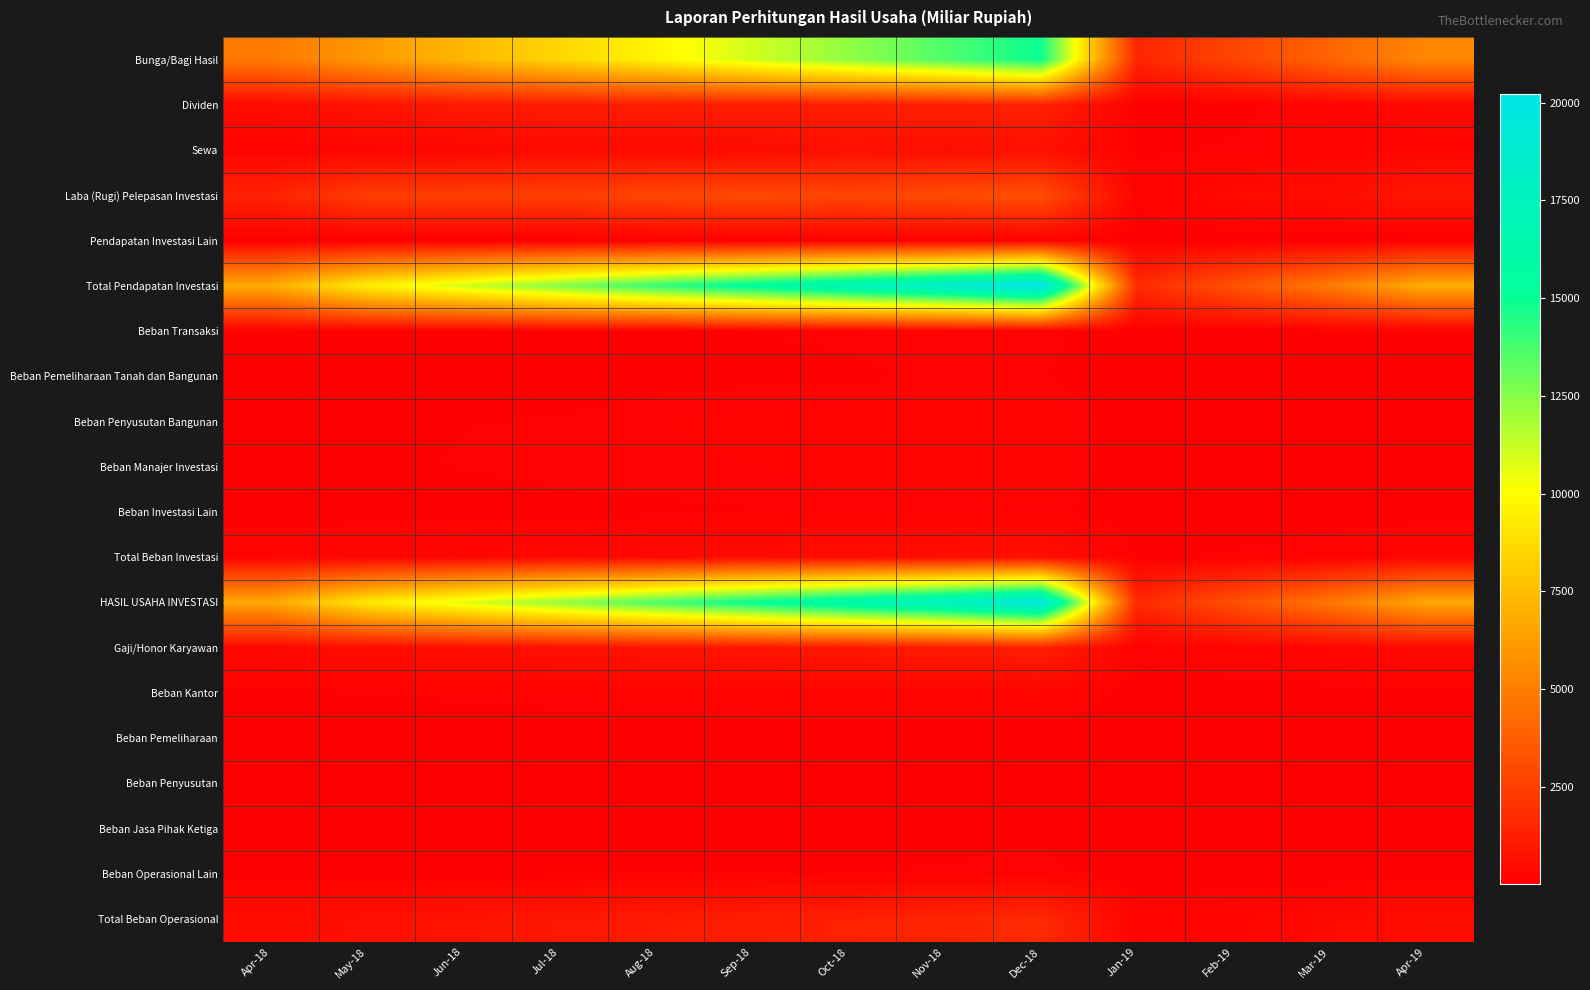

Reading left to right, transcribe all the data shown in this chart.

Bunga/Bagi Hasil: Apr-18=4815.2	May-18=6052.6	Jun-18=7279.5	Jul-18=8510.3	Aug-18=9754.0	Sep-18=11009.5	Oct-18=12319.8	Nov-18=13586.2	Dec-18=14942.0	Jan-19=1503.2	Feb-19=2706.6	Mar-19=3985.8	Apr-19=5357.9
Dividen: Apr-18=467.6	May-18=792.1	Jun-18=1020.8	Jul-18=1129.0	Aug-18=1151.4	Sep-18=1168.7	Oct-18=1232.2	Nov-18=1283.1	Dec-18=1367.0	Jan-19=22.0	Feb-19=36.1	Mar-19=218.6	Apr-19=373.4
Sewa: Apr-18=179.3	May-18=218.3	Jun-18=255.5	Jul-18=435.8	Aug-18=409.4	Sep-18=452.9	Oct-18=676.1	Nov-18=557.3	Dec-18=640.4	Jan-19=61.0	Feb-19=102.2	Mar-19=166.7	Apr-19=218.5
Laba (Rugi) Pelepasan Investasi: Apr-18=1363.7	May-18=2426.1	Jun-18=2470.6	Jul-18=2490.9	Aug-18=2801.4	Sep-18=2945.5	Oct-18=2777.8	Nov-18=3022.2	Dec-18=3151.9	Jan-19=126.5	Feb-19=414.5	Mar-19=526.7	Apr-19=953.7
Pendapatan Investasi Lain: Apr-18=7.8	May-18=11.3	Jun-18=16.3	Jul-18=25.2	Aug-18=15.8	Sep-18=16.9	Oct-18=42.8	Nov-18=36.0	Dec-18=107.8	Jan-19=2.2	Feb-19=5.5	Mar-19=5.6	Apr-19=6.8
Total Pendapatan Investasi: Apr-18=6833.5	May-18=9500.4	Jun-18=11042.7	Jul-18=12591.2	Aug-18=14131.9	Sep-18=15593.5	Oct-18=17048.7	Nov-18=18484.9	Dec-18=20209.1	Jan-19=1714.9	Feb-19=3264.9	Mar-19=4903.3	Apr-19=6910.4
Beban Transaksi: Apr-18=34.7	May-18=45.3	Jun-18=53.7	Jul-18=61.5	Aug-18=71.6	Sep-18=81.7	Oct-18=90.8	Nov-18=101.4	Dec-18=110.0	Jan-19=11.1	Feb-19=18.7	Mar-19=27.8	Apr-19=39.2
Beban Pemeliharaan Tanah dan Bangunan: Apr-18=20.2	May-18=33.3	Jun-18=35.0	Jul-18=43.9	Aug-18=55.8	Sep-18=69.8	Oct-18=71.3	Nov-18=95.9	Dec-18=91.0	Jan-19=7.1	Feb-19=10.2	Mar-19=16.7	Apr-19=26.0
Beban Penyusutan Bangunan: Apr-18=59.3	May-18=69.3	Jun-18=79.4	Jul-18=89.5	Aug-18=118.5	Sep-18=134.3	Oct-18=148.1	Nov-18=163.5	Dec-18=181.5	Jan-19=14.0	Feb-19=32.2	Mar-19=49.0	Apr-19=65.4
Beban Manajer Investasi: Apr-18=61.0	May-18=72.3	Jun-18=85.7	Jul-18=102.0	Aug-18=111.8	Sep-18=118.1	Oct-18=140.5	Nov-18=152.9	Dec-18=175.1	Jan-19=13.7	Feb-19=24.6	Mar-19=36.6	Apr-19=55.0
Beban Investasi Lain: Apr-18=30.8	May-18=39.0	Jun-18=48.3	Jul-18=59.9	Aug-18=69.9	Sep-18=80.3	Oct-18=89.3	Nov-18=100.1	Dec-18=111.1	Jan-19=8.5	Feb-19=14.5	Mar-19=21.6	Apr-19=49.8
Total Beban Investasi: Apr-18=206.1	May-18=259.3	Jun-18=302.2	Jul-18=356.7	Aug-18=427.6	Sep-18=484.3	Oct-18=539.9	Nov-18=613.8	Dec-18=668.8	Jan-19=54.3	Feb-19=100.3	Mar-19=151.7	Apr-19=235.3
HASIL USAHA INVESTASI: Apr-18=6627.5	May-18=9241.1	Jun-18=10740.6	Jul-18=12234.5	Aug-18=13704.3	Sep-18=15109.2	Oct-18=16508.8	Nov-18=17871.1	Dec-18=19540.3	Jan-19=1660.6	Feb-19=3164.6	Mar-19=4751.6	Apr-19=6675.0
Gaji/Honor Karyawan: Apr-18=367.8	May-18=501.5	Jun-18=605.4	Jul-18=703.0	Aug-18=797.2	Sep-18=888.0	Oct-18=984.9	Nov-18=1071.8	Dec-18=1261.0	Jan-19=109.2	Feb-19=189.7	Mar-19=293.8	Apr-19=406.8
Beban Kantor: Apr-18=72.2	May-18=89.0	Jun-18=103.7	Jul-18=129.5	Aug-18=146.8	Sep-18=166.3	Oct-18=183.7	Nov-18=198.8	Dec-18=226.9	Jan-19=24.2	Feb-19=35.2	Mar-19=50.0	Apr-19=67.4
Beban Pemeliharaan: Apr-18=6.5	May-18=7.9	Jun-18=9.5	Jul-18=11.0	Aug-18=12.8	Sep-18=14.9	Oct-18=16.1	Nov-18=18.3	Dec-18=22.3	Jan-19=2.1	Feb-19=3.2	Mar-19=5.0	Apr-19=6.6
Beban Penyusutan: Apr-18=9.5	May-18=11.5	Jun-18=14.2	Jul-18=16.7	Aug-18=19.6	Sep-18=22.0	Oct-18=24.8	Nov-18=27.6	Dec-18=31.4	Jan-19=3.0	Feb-19=4.9	Mar-19=7.4	Apr-19=10.0
Beban Jasa Pihak Ketiga: Apr-18=18.2	May-18=24.2	Jun-18=29.0	Jul-18=34.8	Aug-18=38.3	Sep-18=42.3	Oct-18=46.6	Nov-18=50.5	Dec-18=69.5	Jan-19=7.7	Feb-19=8.5	Mar-19=12.5	Apr-19=19.1
Beban Operasional Lain: Apr-18=23.4	May-18=31.9	Jun-18=35.9	Jul-18=57.5	Aug-18=66.7	Sep-18=73.8	Oct-18=84.1	Nov-18=90.8	Dec-18=110.2	Jan-19=5.3	Feb-19=10.7	Mar-19=18.3	Apr-19=27.4
Total Beban Operasional: Apr-18=497.6	May-18=666.0	Jun-18=797.7	Jul-18=952.5	Aug-18=1081.5	Sep-18=1207.2	Oct-18=1340.2	Nov-18=1457.8	Dec-18=1721.4	Jan-19=151.5	Feb-19=252.1	Mar-19=387.0	Apr-19=537.3